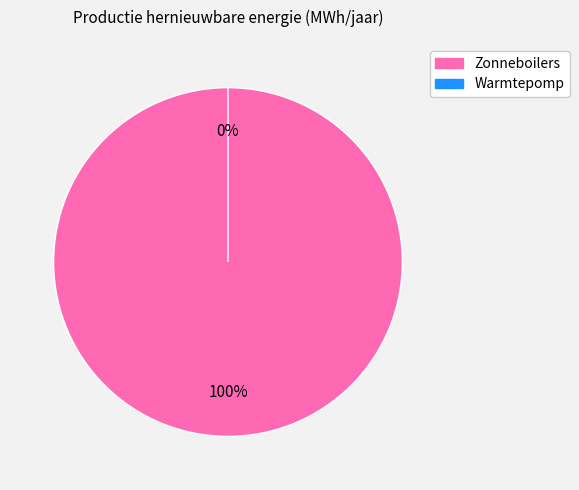

Rank the categories by value from lowest to highest.

Warmtepomp, Zonneboilers